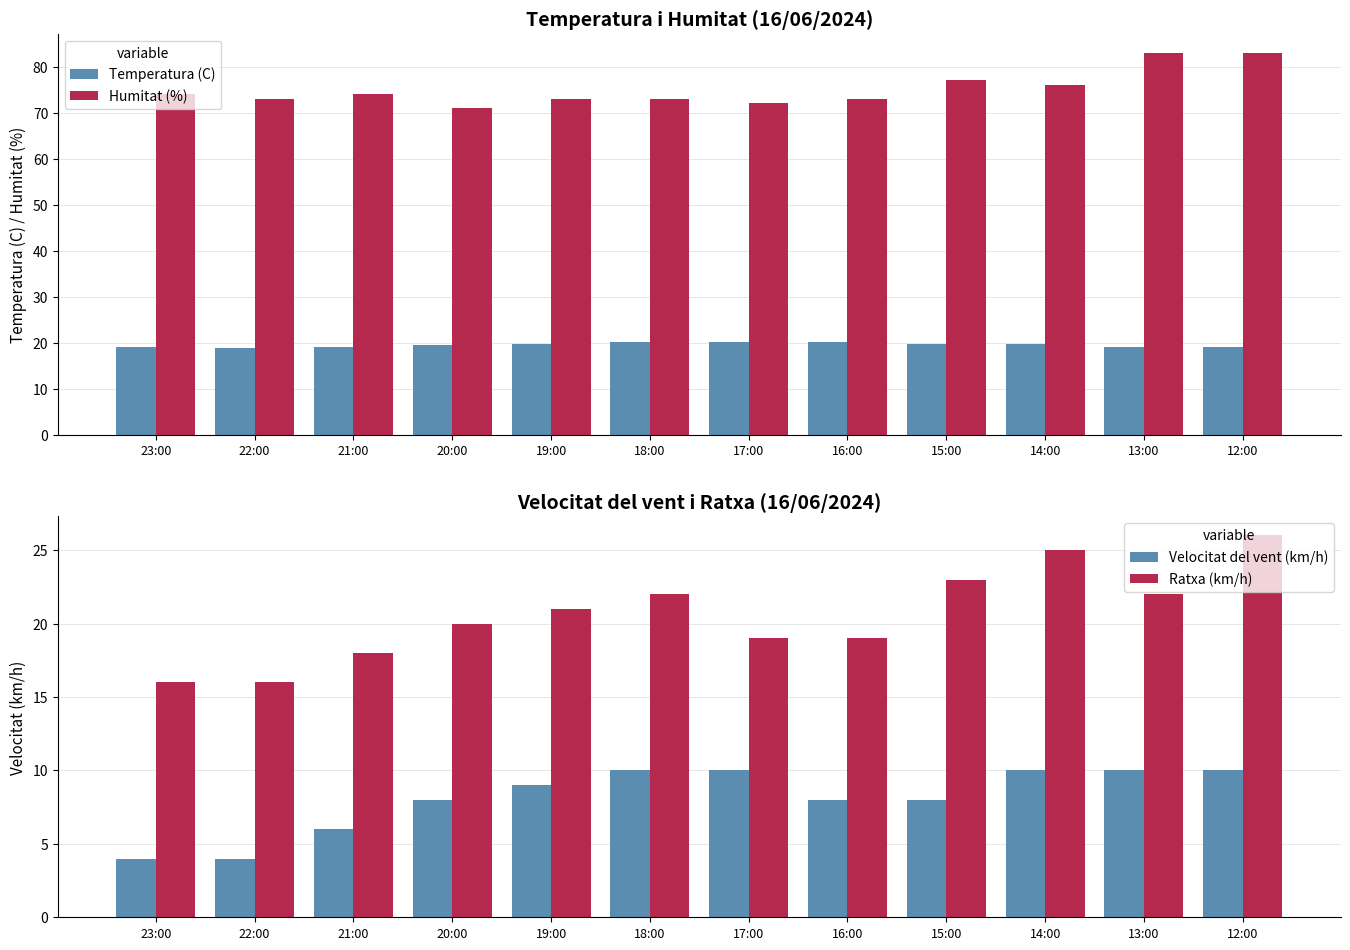

At how many categories does at least one series exceed 64?

12